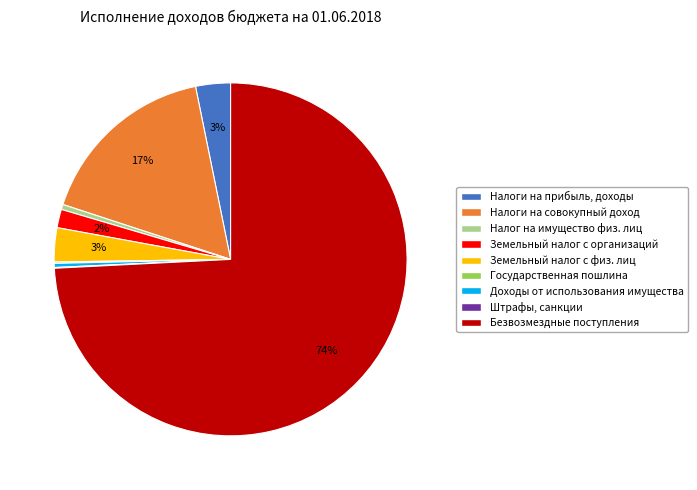

Approximately how many times larger is the value at Безвозмездные поступления compared to Налог на имущество физ. лиц?

159.1